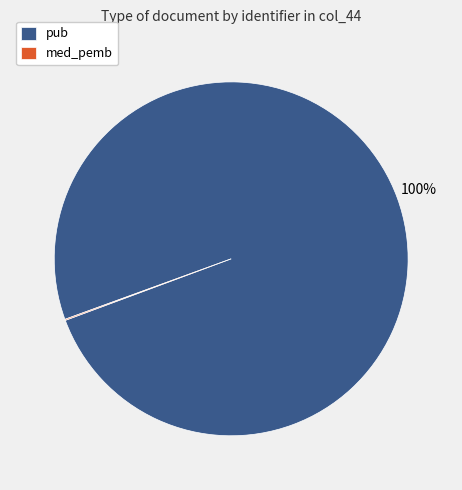

Is there any slice that represents more than half of the pie?

Yes